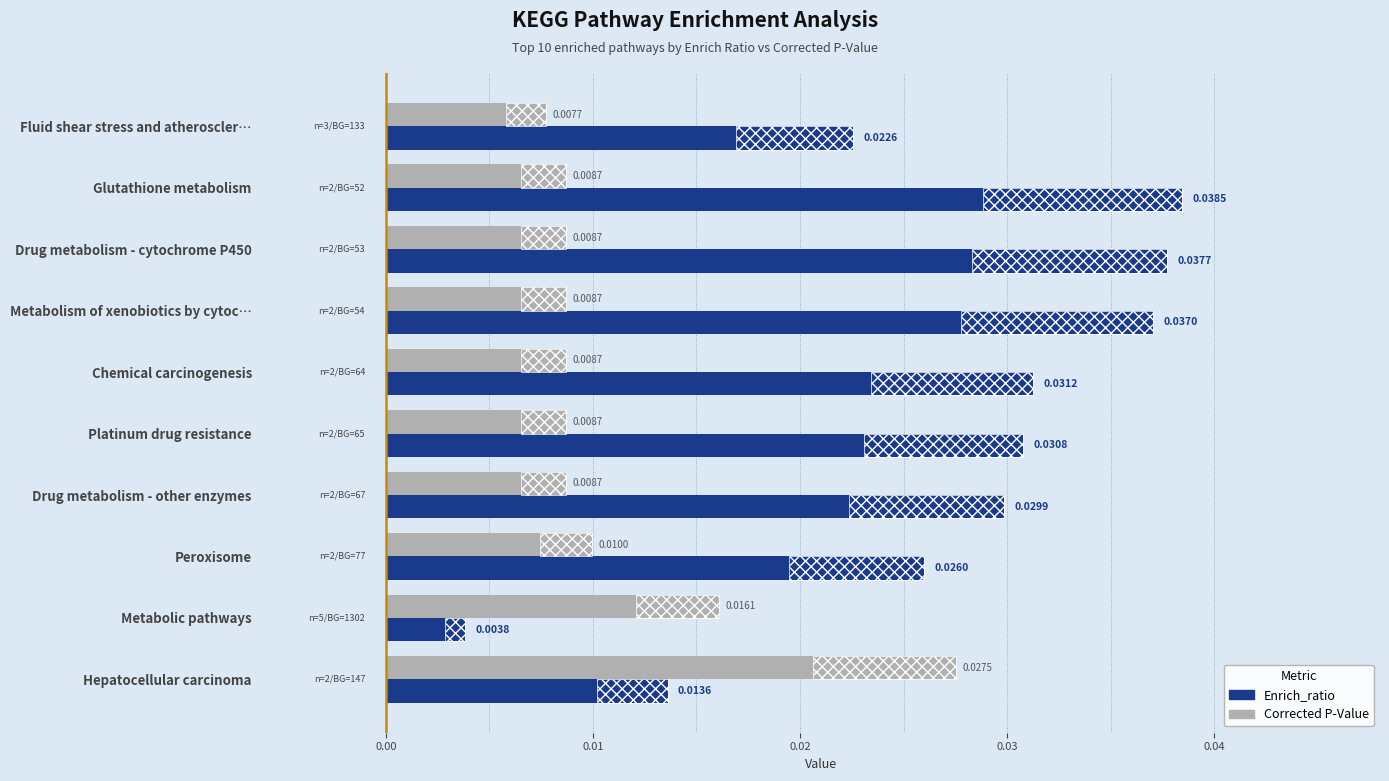

How many bars are there in total?

20